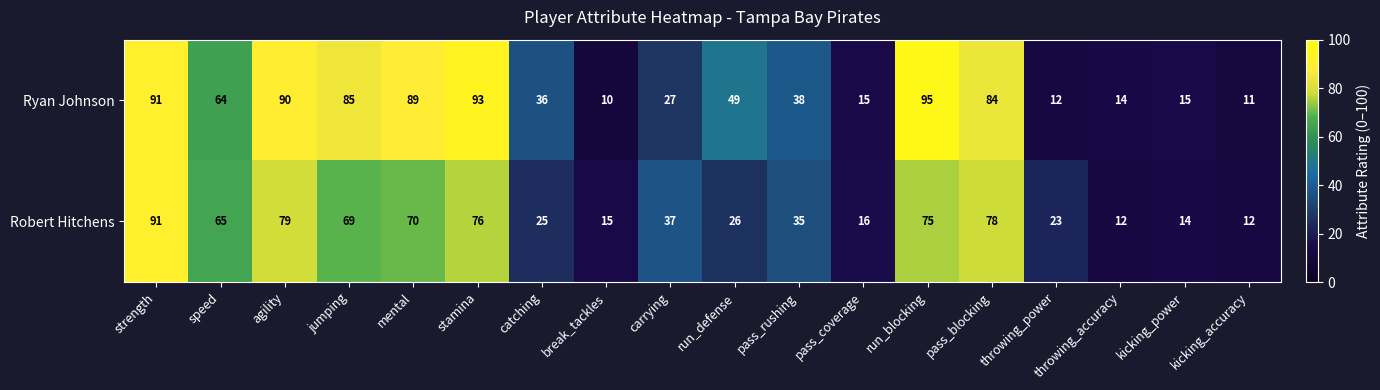

Rank the series at stamina from lowest to highest value.

Robert Hitchens, Ryan Johnson